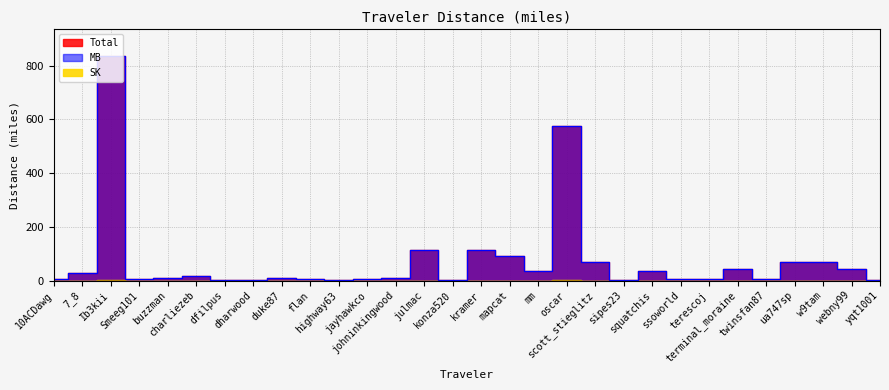

What is the label of the 25th point from the right?

charliezeb